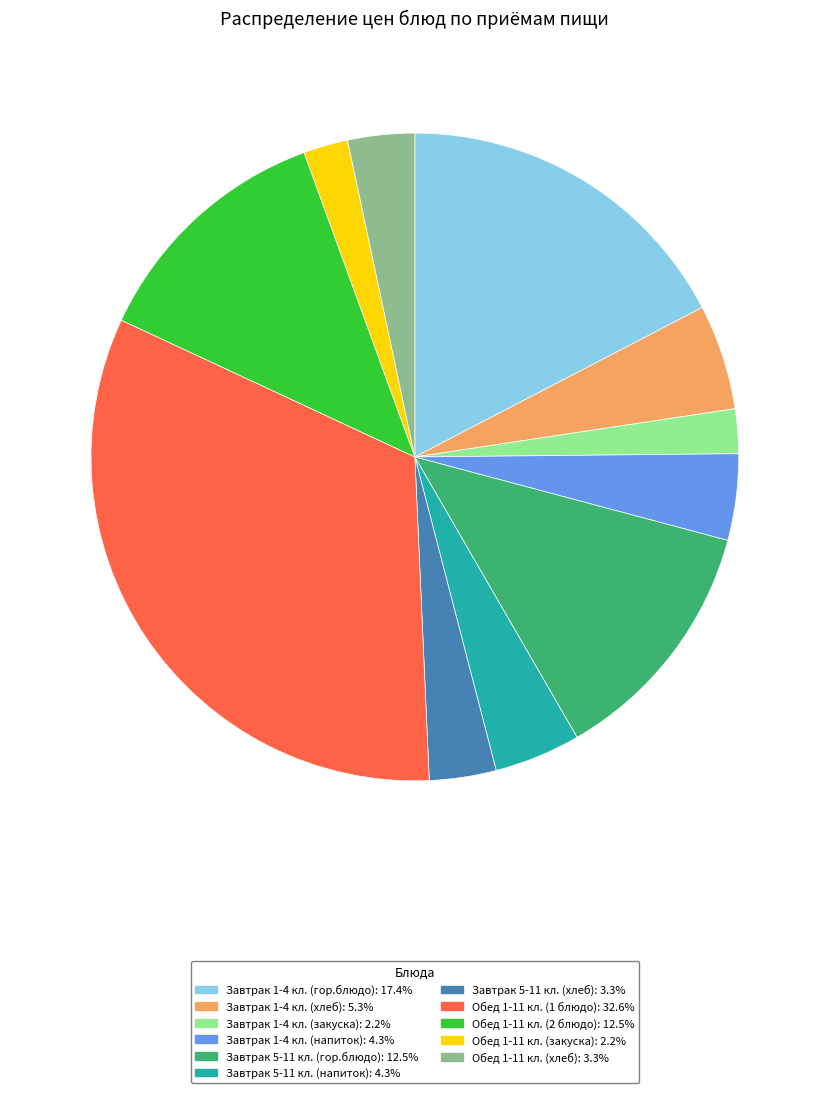

Is the sum of Завтрак 5-11 кл. (напиток) and Обед 1-11 кл. (закуска) greater than half?

No